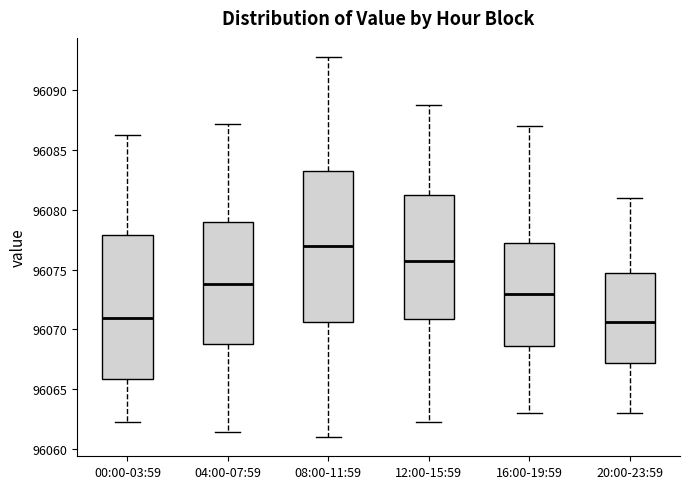

Which box is the tallest, from its lower edge to its upper edge?

08:00-11:59